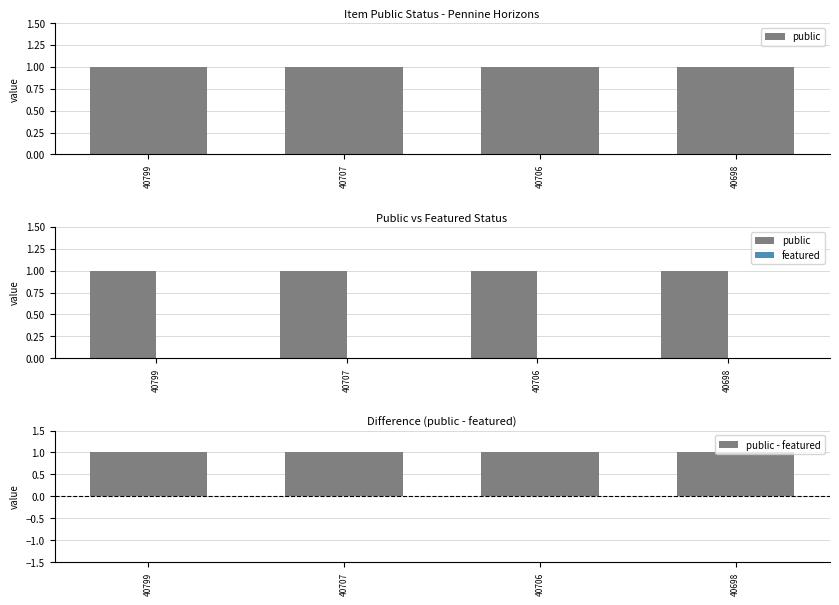

Reading right to left, list all the values displayed in this chart.

public: 40698=1	40706=1	40707=1	40799=1
featured: 40698=0	40706=0	40707=0	40799=0
public - featured: 40698=1	40706=1	40707=1	40799=1